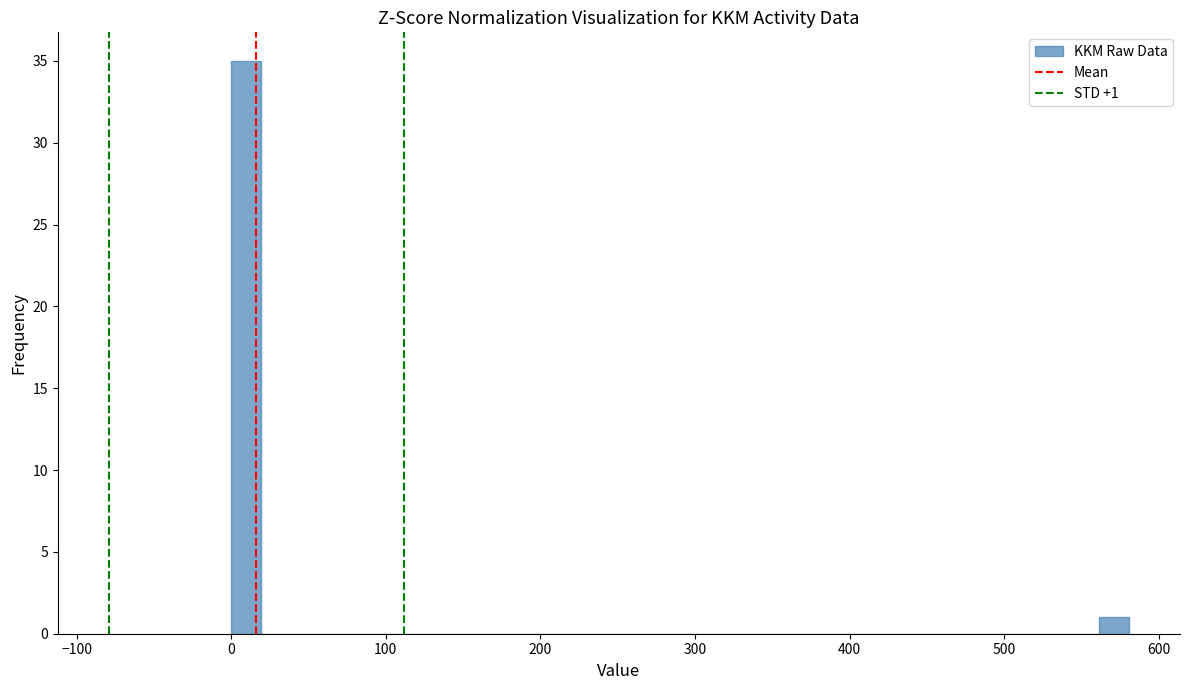

Around what value on the x-axis is the tallest bar? Give the approximate position of its centre, as read against the axis.

10